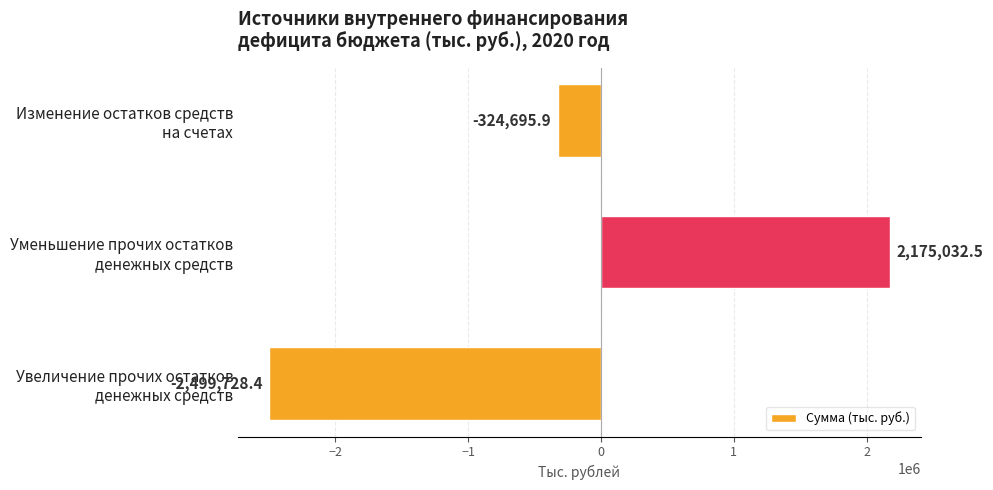

What is the difference between the maximum and minimum values?

4674760.9